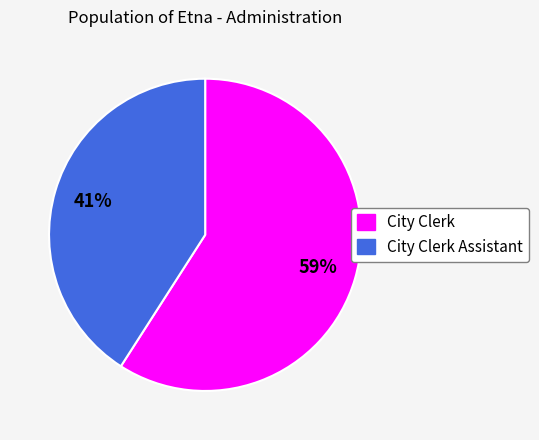

To the nearest percent, what percentage of the pie is City Clerk Assistant?

41%